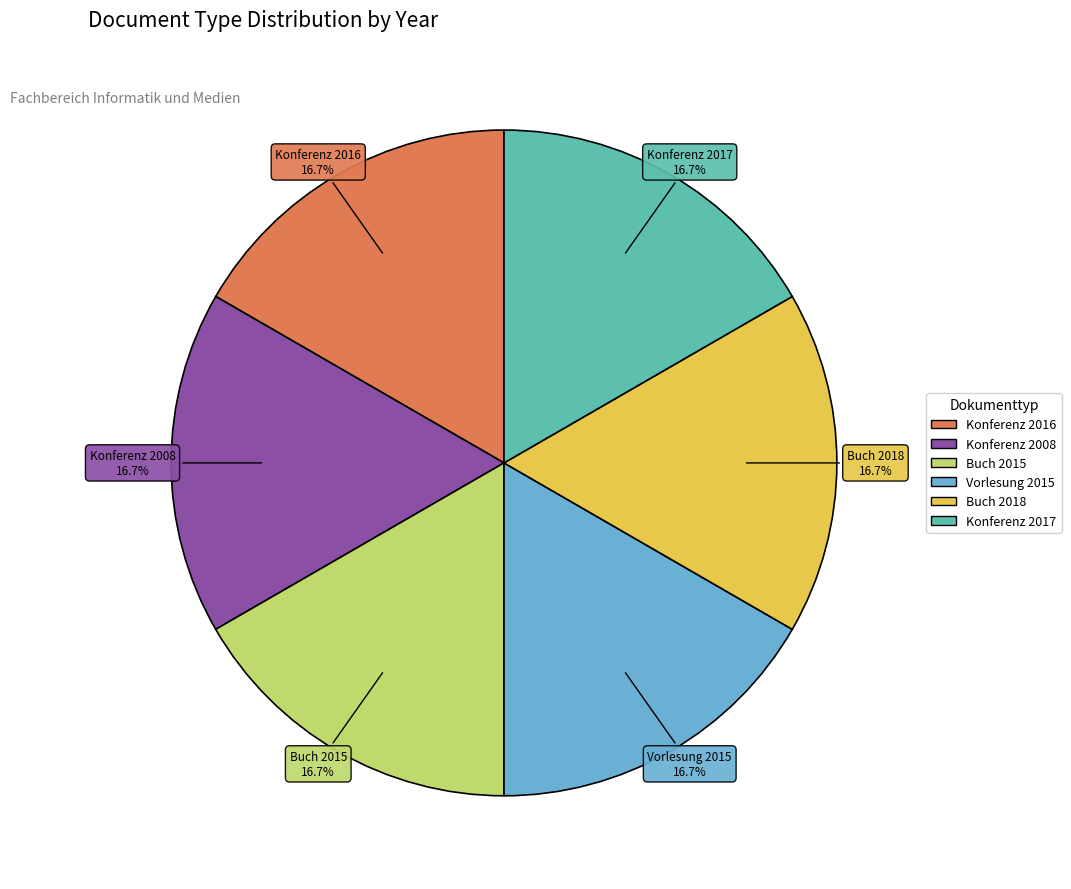

Is there any slice that represents more than half of the pie?

No